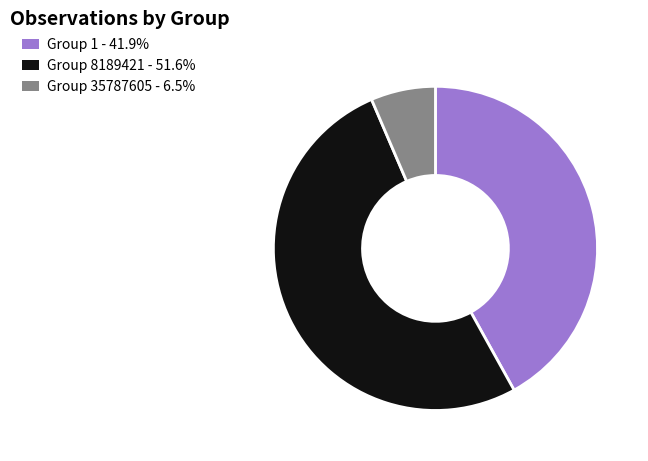

Which has a higher value, Group 35787605 or Group 1?

Group 1